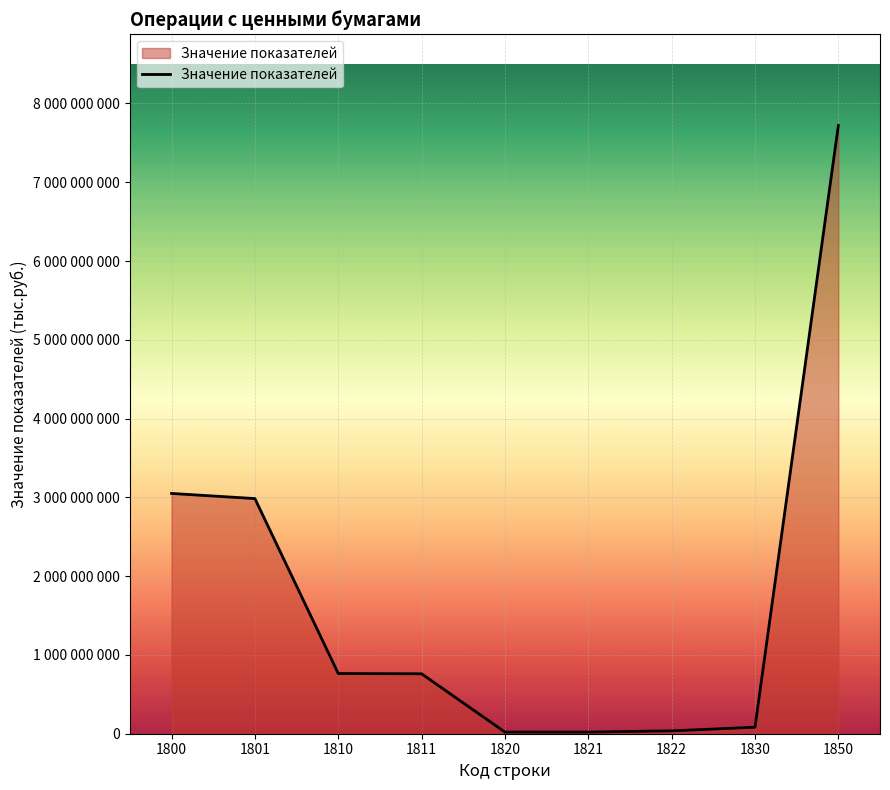

Does the chart display data point markers on the line(s)?

No